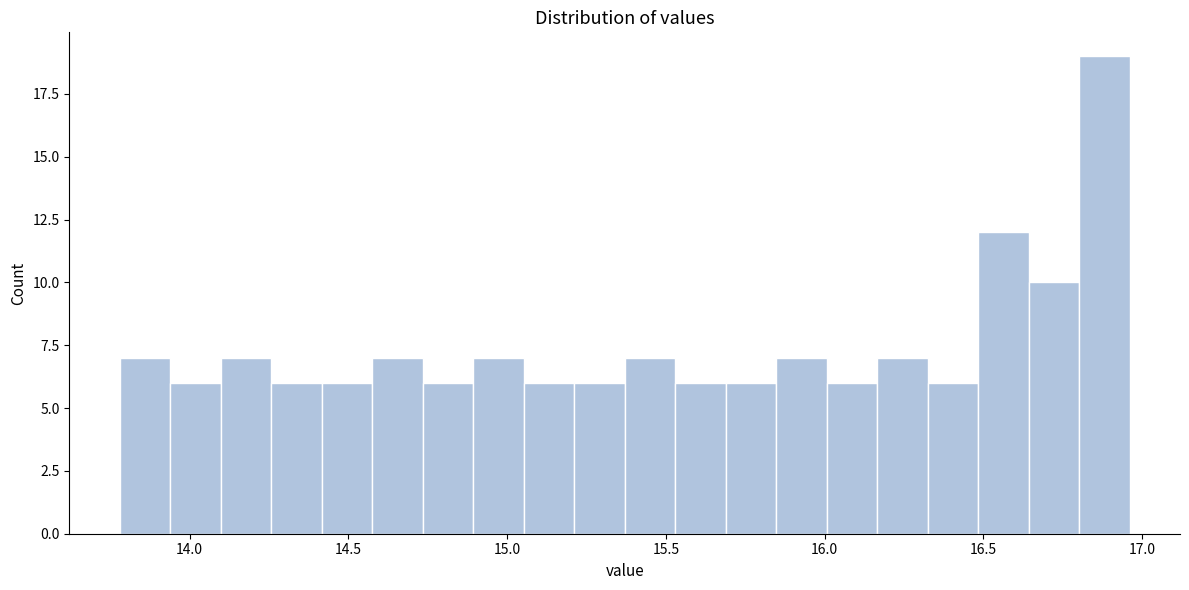

Read against the x-axis, roughly where is the centre of the tallest bar?

16.90